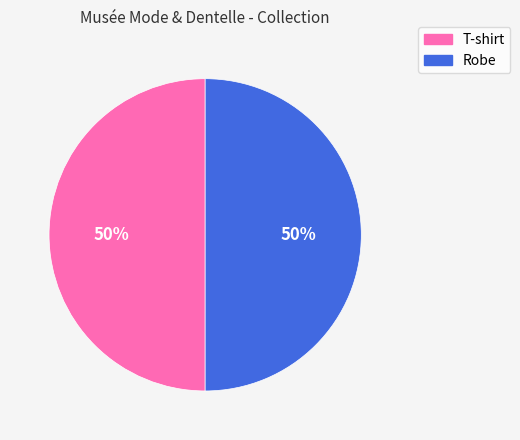

To the nearest percent, what is the average slice percentage?

50%